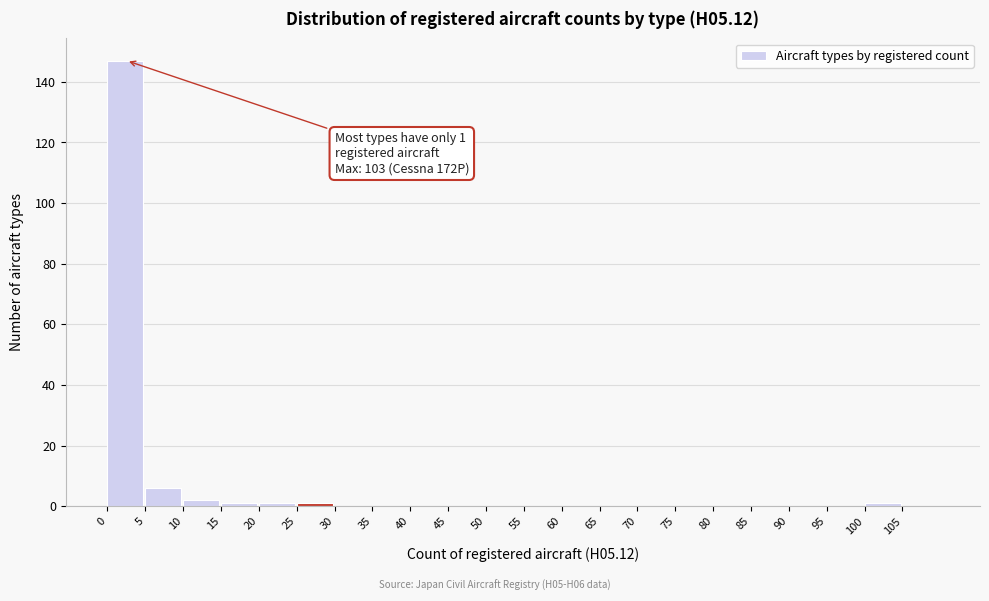

Which range on the x-axis has the tallest bar?

0 to 5